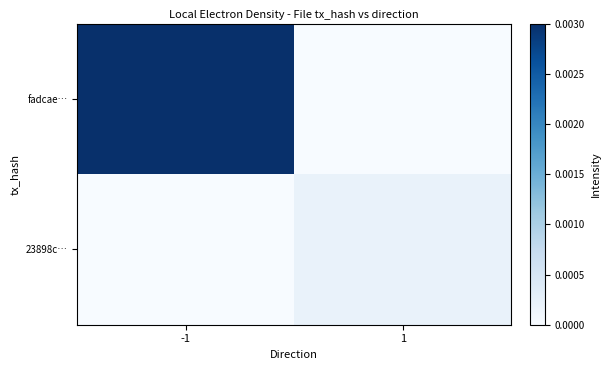

Between -1 and 1, which is larger?

-1